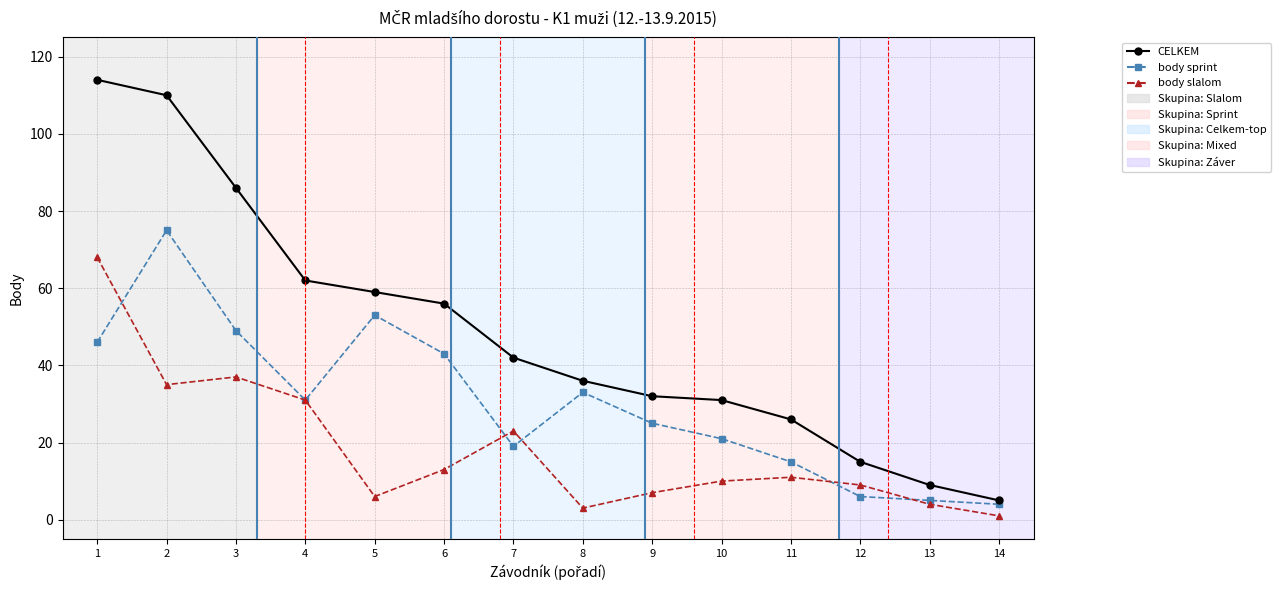

True or false: body slalom has more than 1 interior local peaks.

True